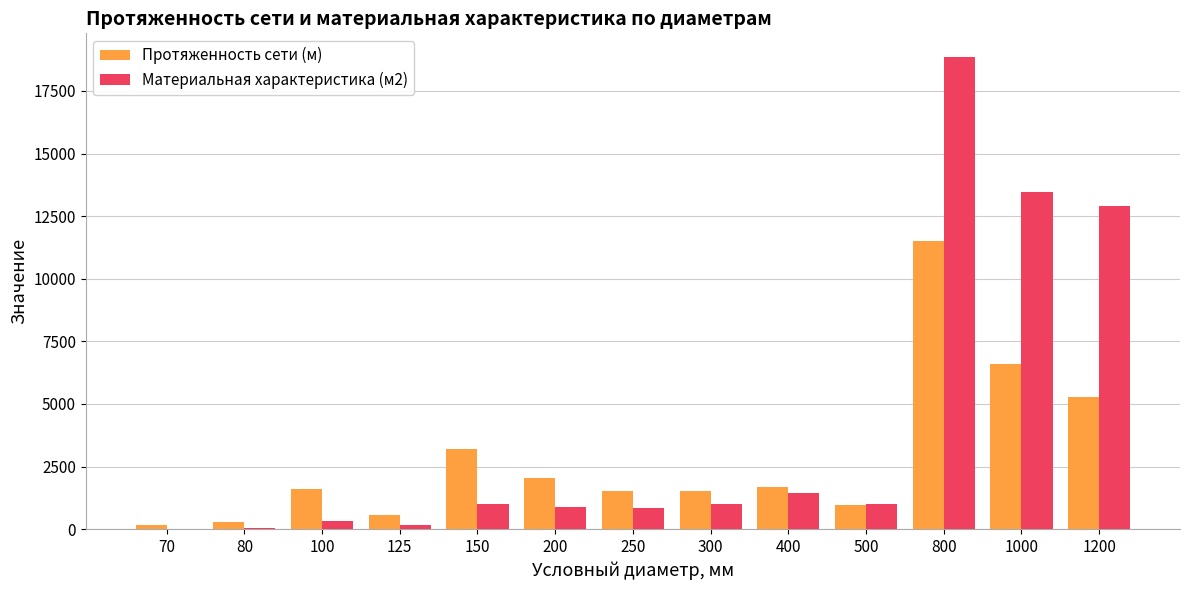

What is the highest value of the Материальная характеристика (м2) series?

18854.9